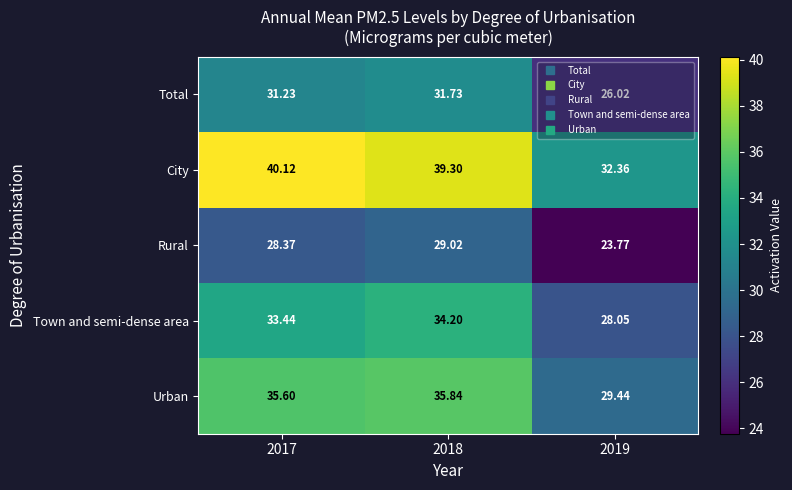

Which series has the widest spread of values?

City